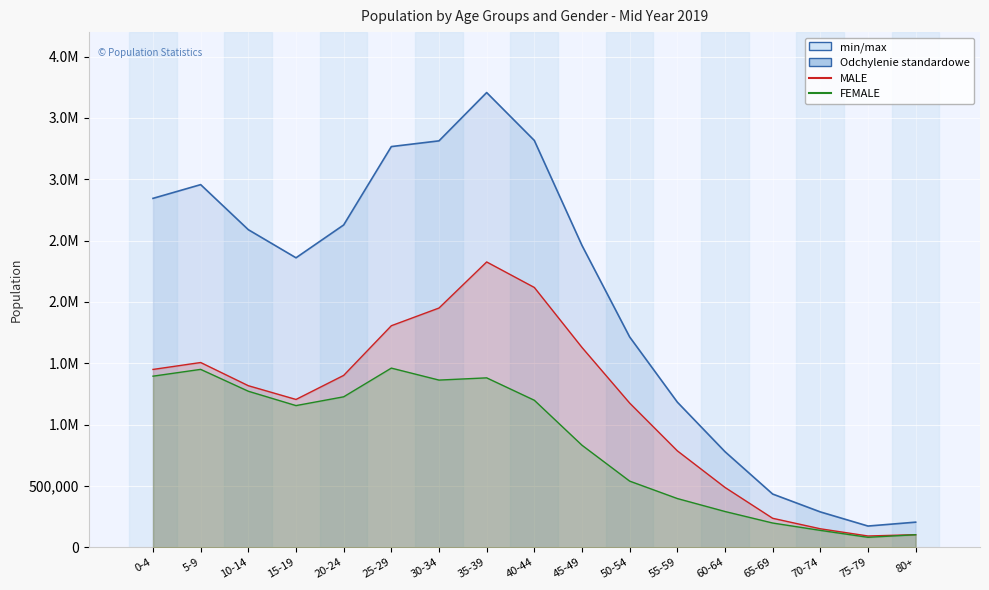

What is the difference between the maximum and second lowest values in the MALE series?

2223814